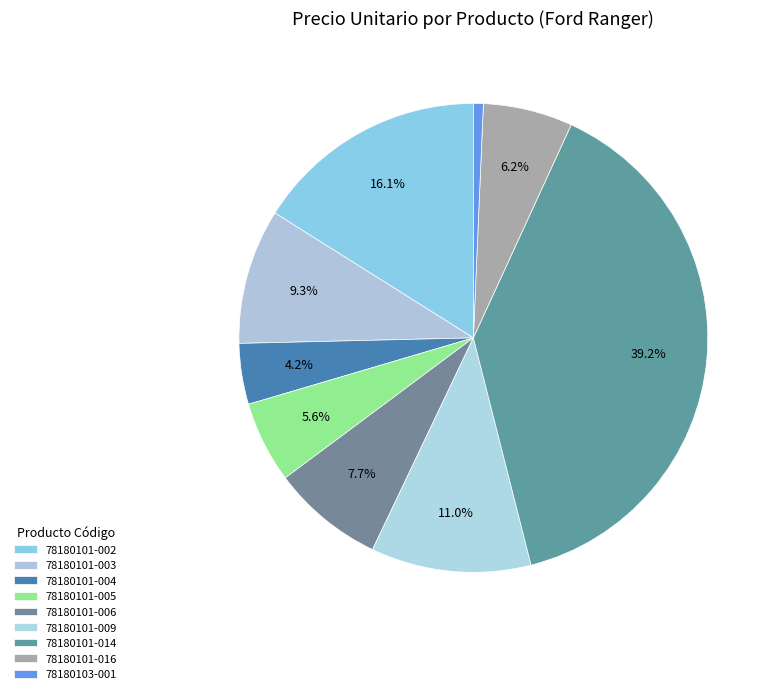

To the nearest percent, what is the average slice percentage?

11%